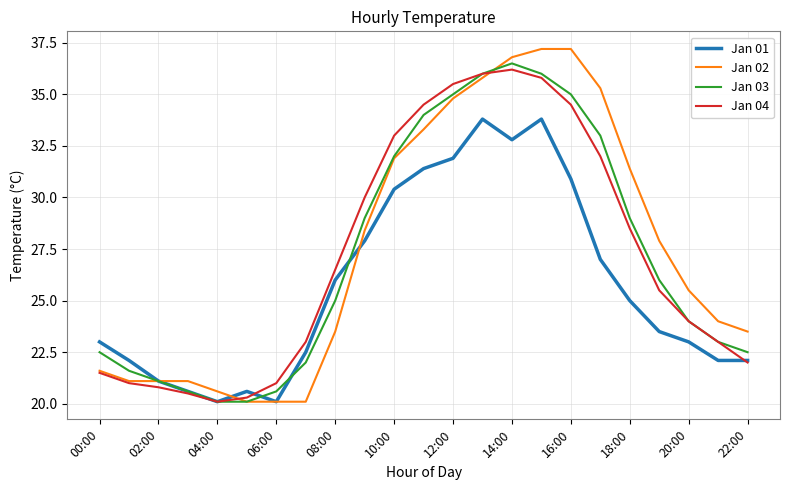

Count the number of data series in this chart.

4